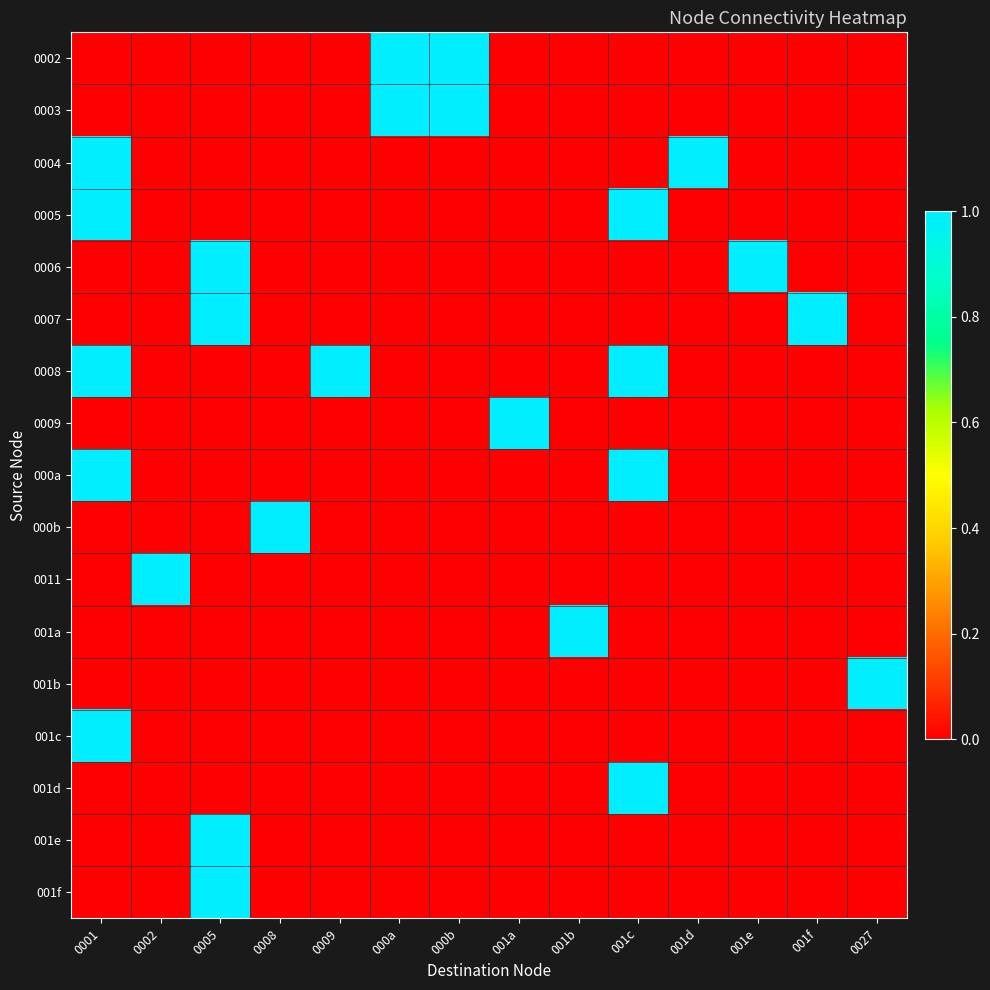

Count the number of data series in this chart.

17